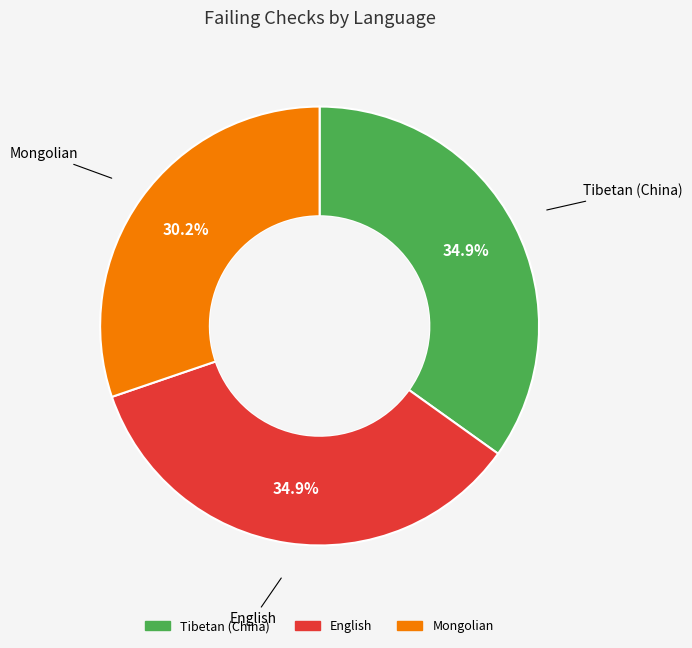

The Mongolian slice represents 30% of the pie. True or false?

True